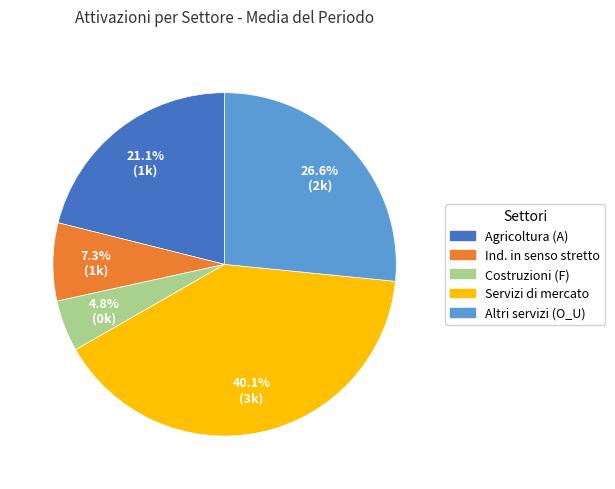

Is there a majority slice in this chart?

No